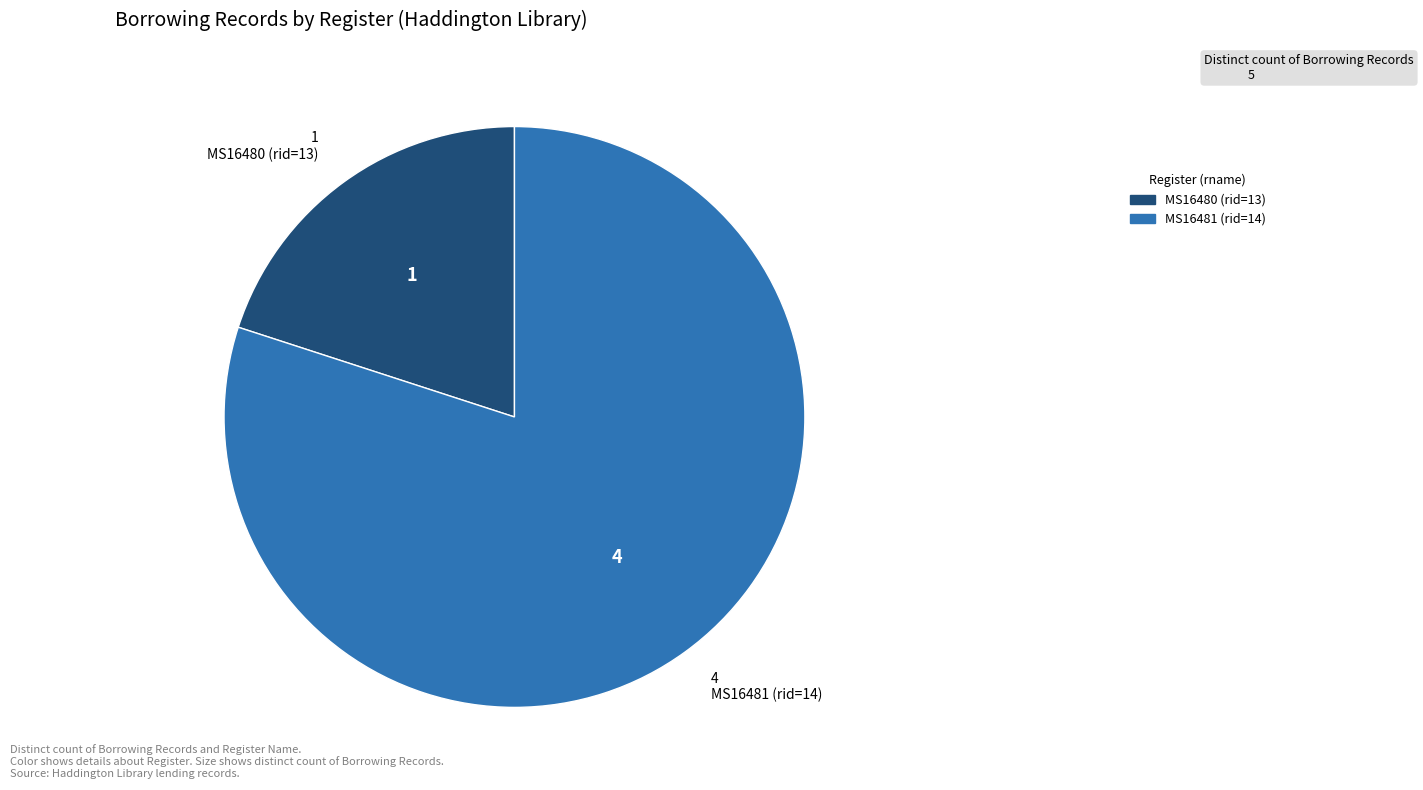

The MS16480 (rid=13) slice represents 20% of the pie. True or false?

True